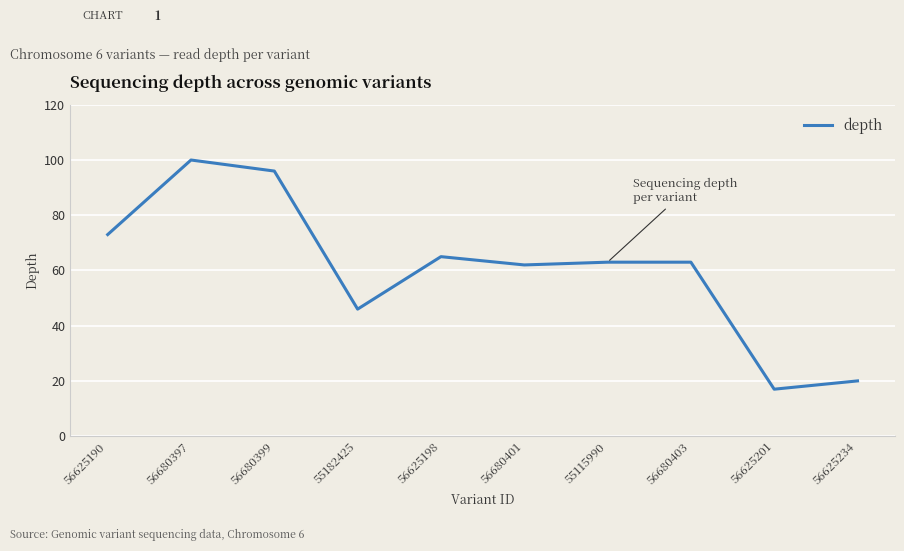

Which label corresponds to the largest value in the chart?

56680397